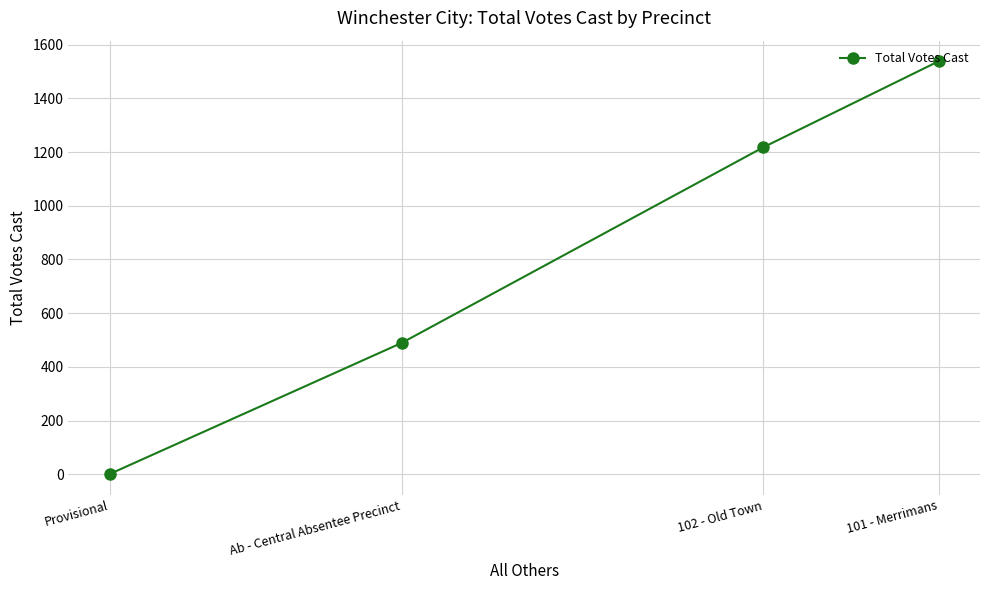

Rank the categories by value from highest to lowest.

101 - Merrimans, 102 - Old Town, Ab - Central Absentee Precinct, Provisional